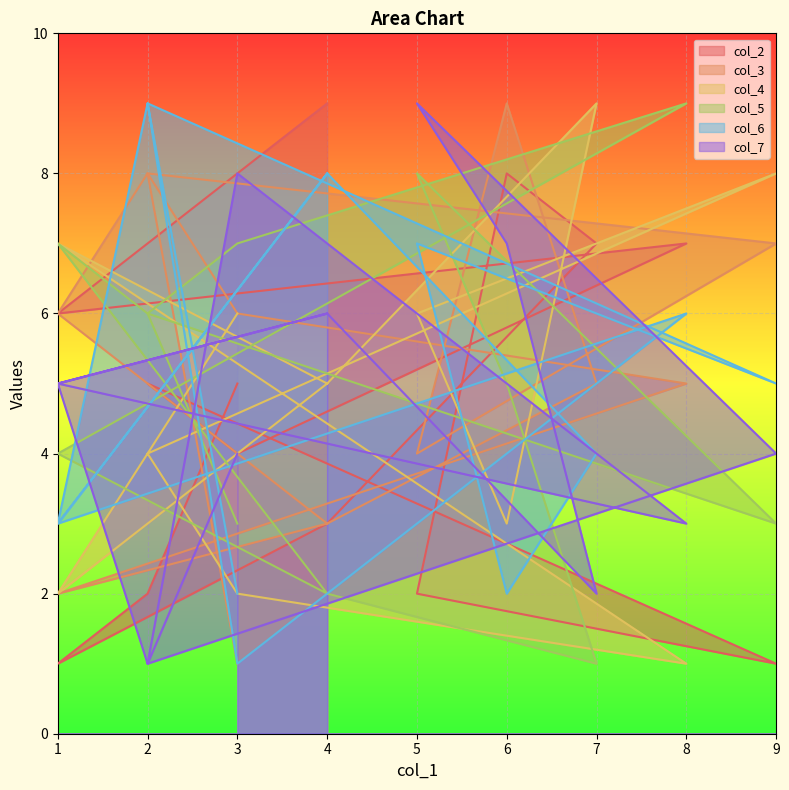

At how many categories does at least one series exceed 1?

13